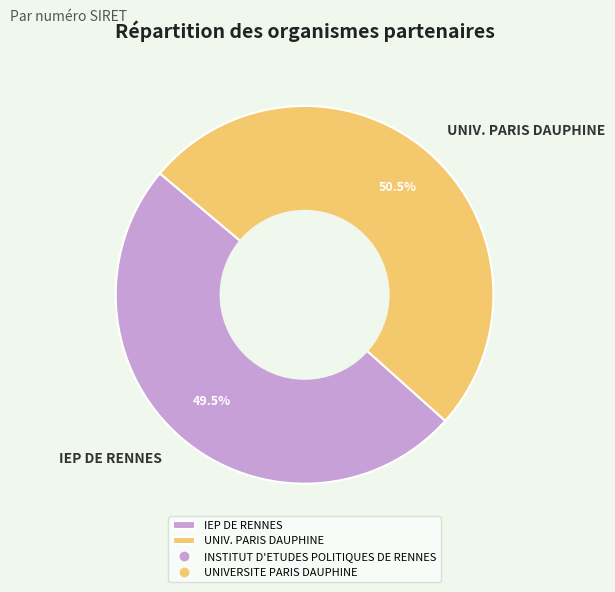

Which category accounts for the majority?

UNIV. PARIS DAUPHINE